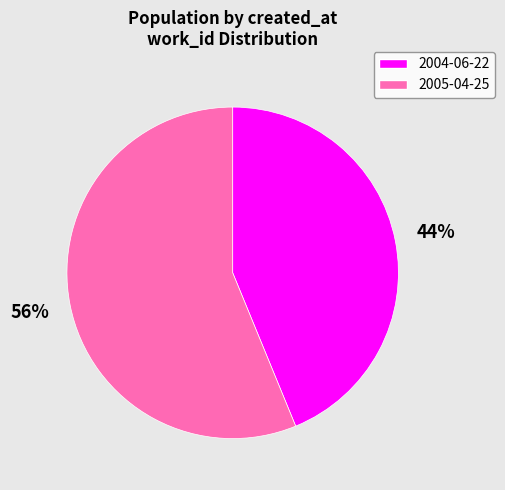

Is the sum of 2004-06-22 and 2005-04-25 greater than half?

Yes